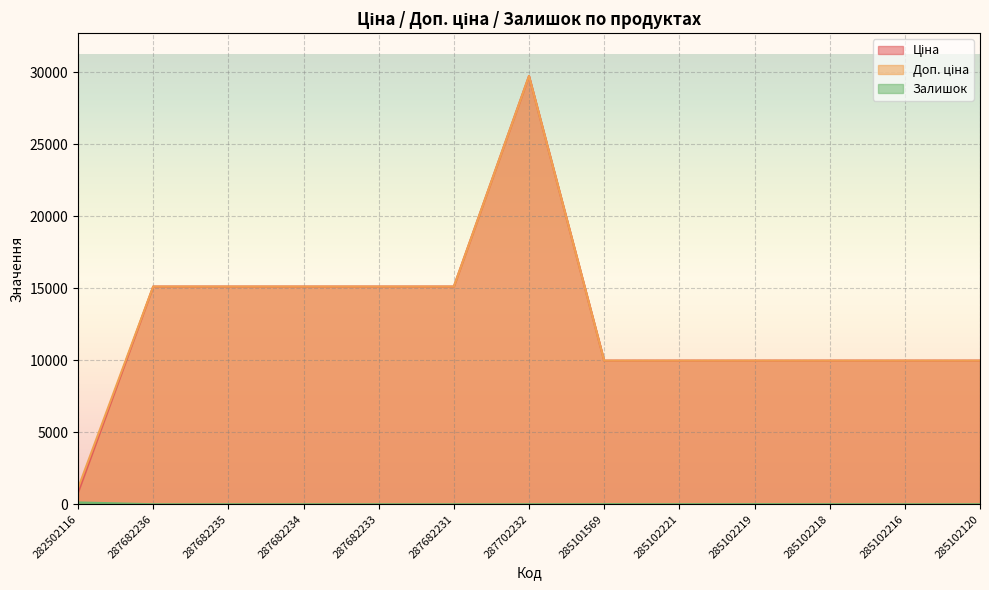

True or false: Доп. ціна and Залишок intersect in this chart.

False